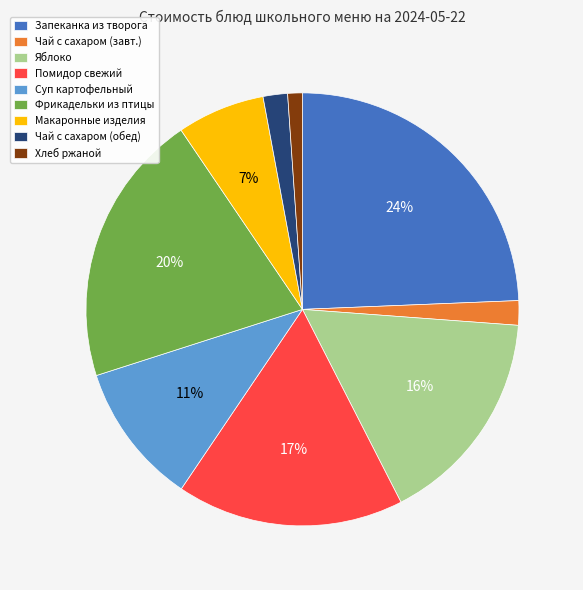

Between Запеканка из творога and Макаронные изделия, which is larger?

Запеканка из творога